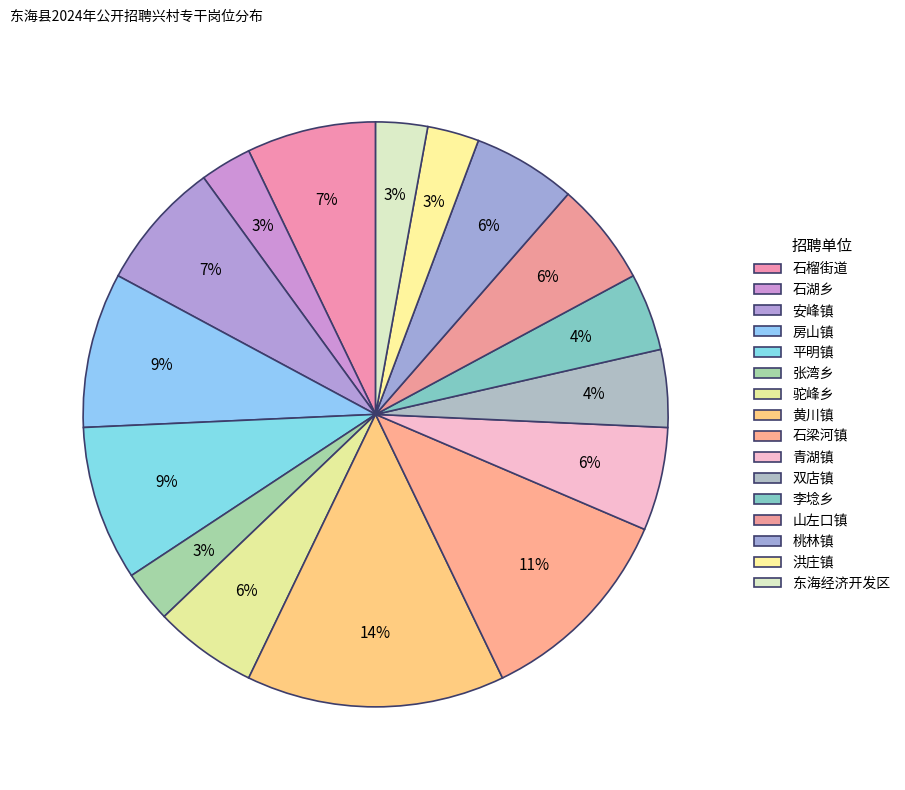

How many segments does this pie chart have?

16